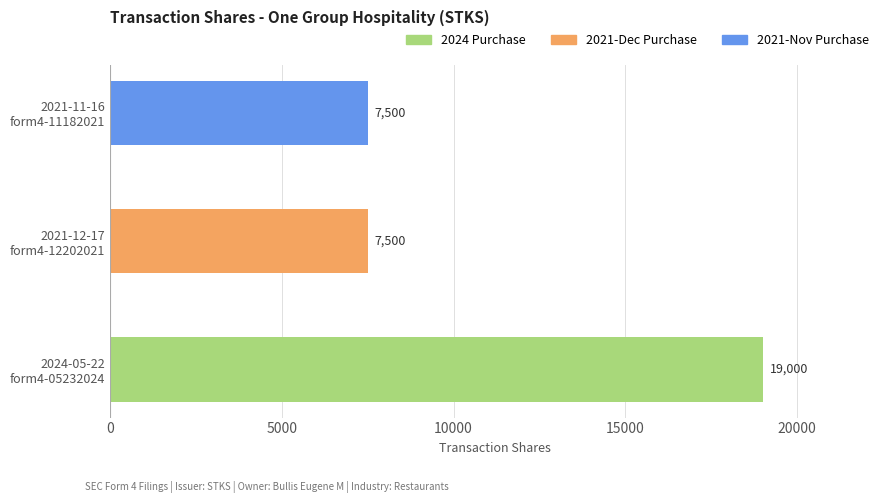

What is the smallest value displayed?

7500